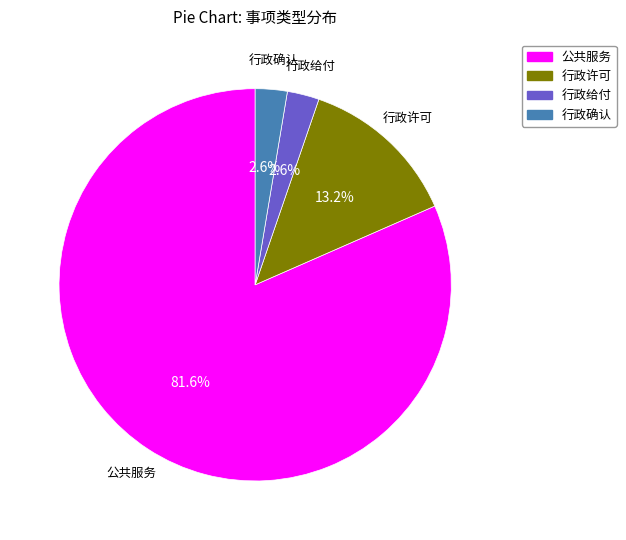

To the nearest percent, what is the average slice percentage?

25%